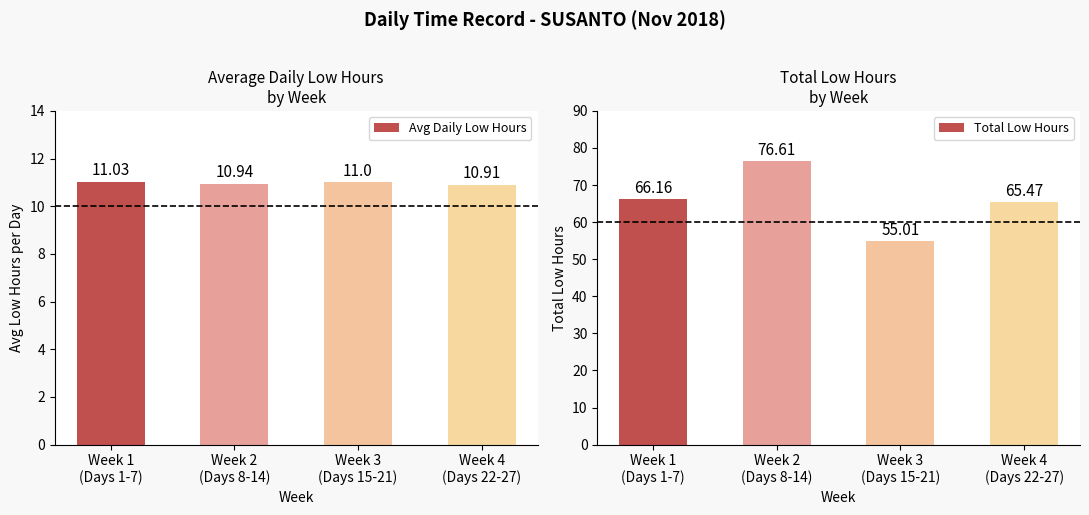

List the series in order of their peak value, highest first.

Total Low Hours, Avg Daily Low Hours